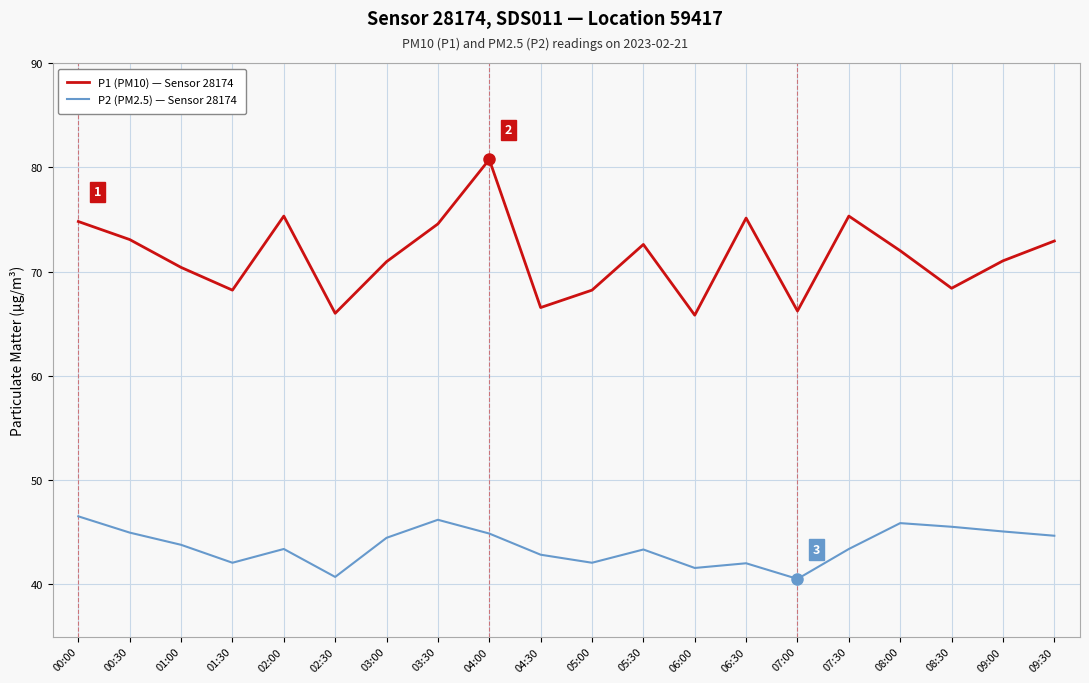

True or false: P1 (PM10) — Sensor 28174 and P2 (PM2.5) — Sensor 28174 cross at least once.

False